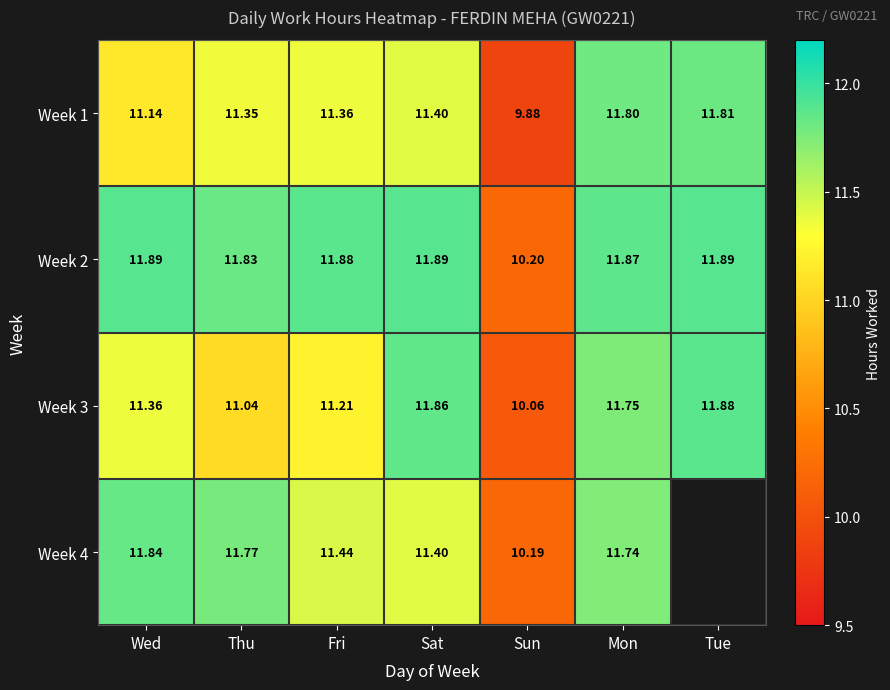

Is the value of Week 1 at Tue greater than the value of Week 3 at Tue?

No